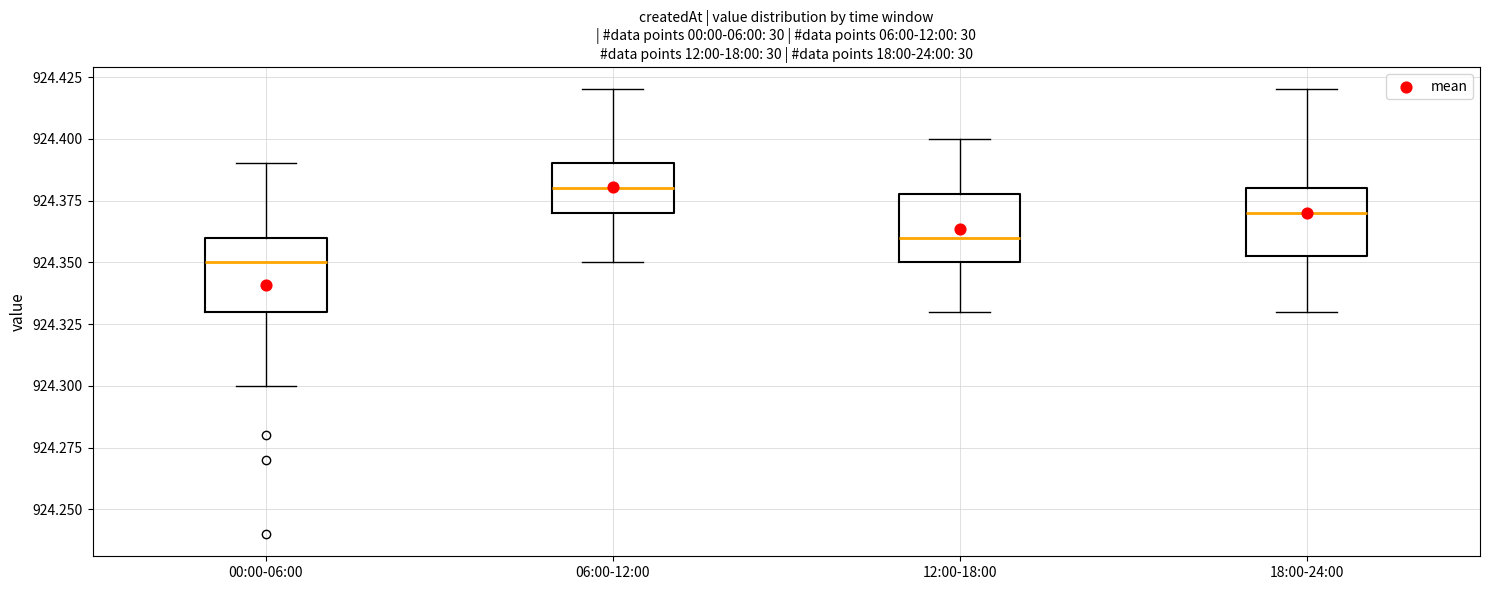

Reading left to right, read every box against the y-axis: the position of its median line, the range the box covers, and the ends of its whiskers. The values are not printed on the chart, so give them approximately, as read against the axis.

00:00-06:00: median 924.350, box 924.330 to 924.360, whiskers 924.300 to 924.390
06:00-12:00: median 924.380, box 924.370 to 924.390, whiskers 924.350 to 924.420
12:00-18:00: median 924.360, box 924.350 to 924.380, whiskers 924.330 to 924.400
18:00-24:00: median 924.370, box 924.355 to 924.380, whiskers 924.330 to 924.420